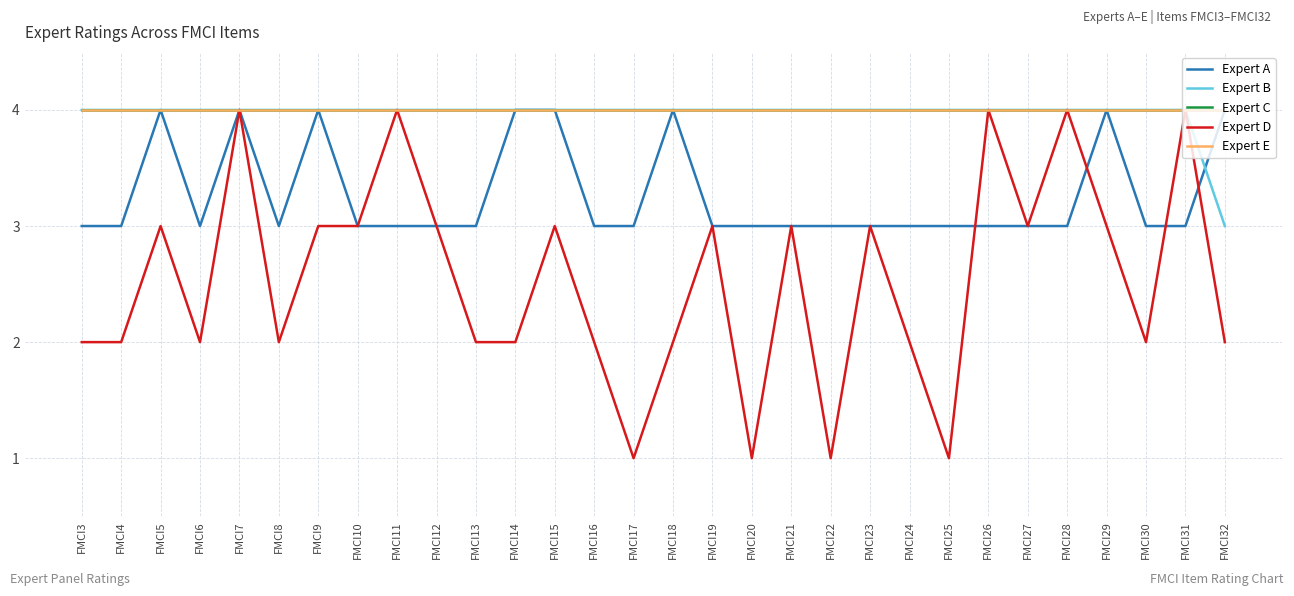

At which category is the sum across all series the highest?

FMCI7